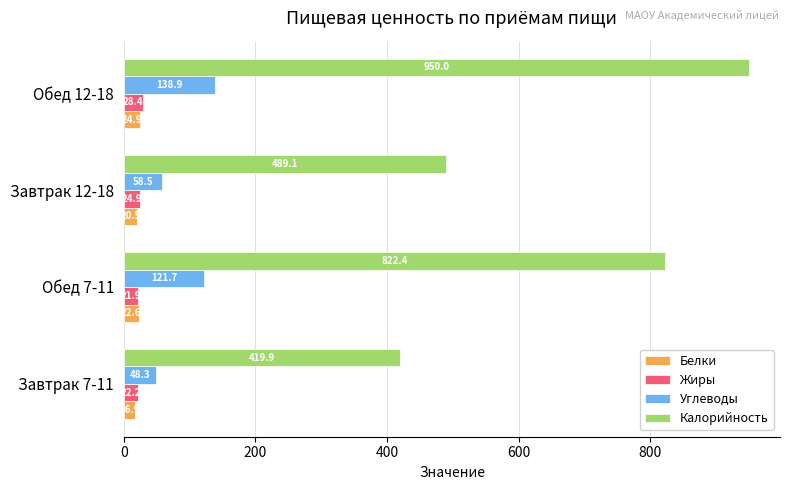

At which label does Белки reach its peak?

Обед 12-18